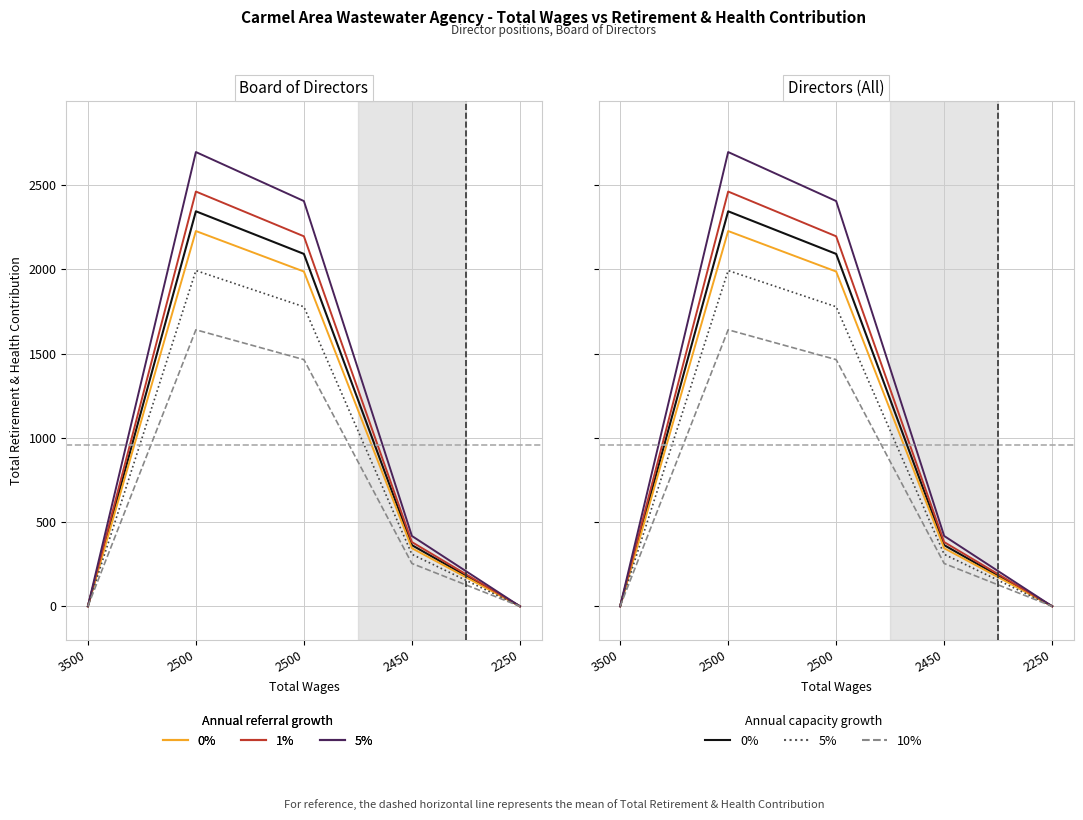

True or false: 0%_ref and 10%_cap cross at least once.

False